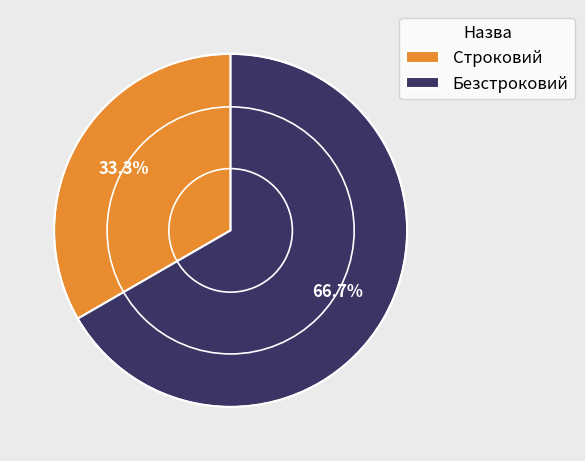

What percentage is the Строковий slice, to the nearest percent?

33%